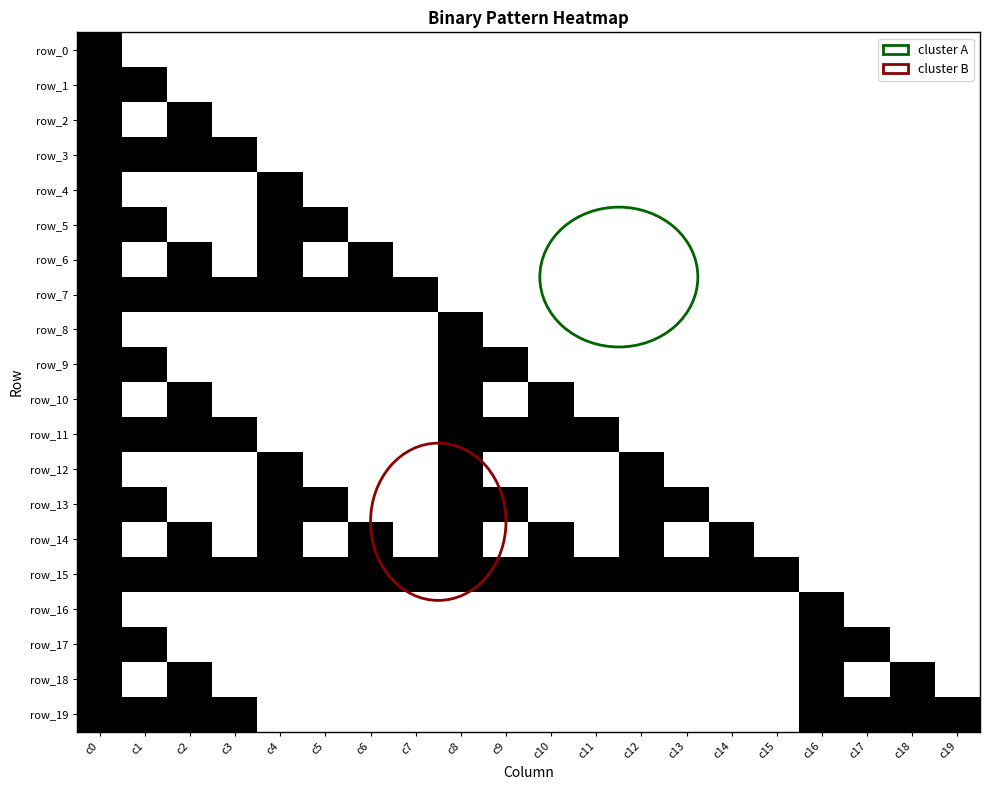

Which has a higher value, c14 or c16?

c14